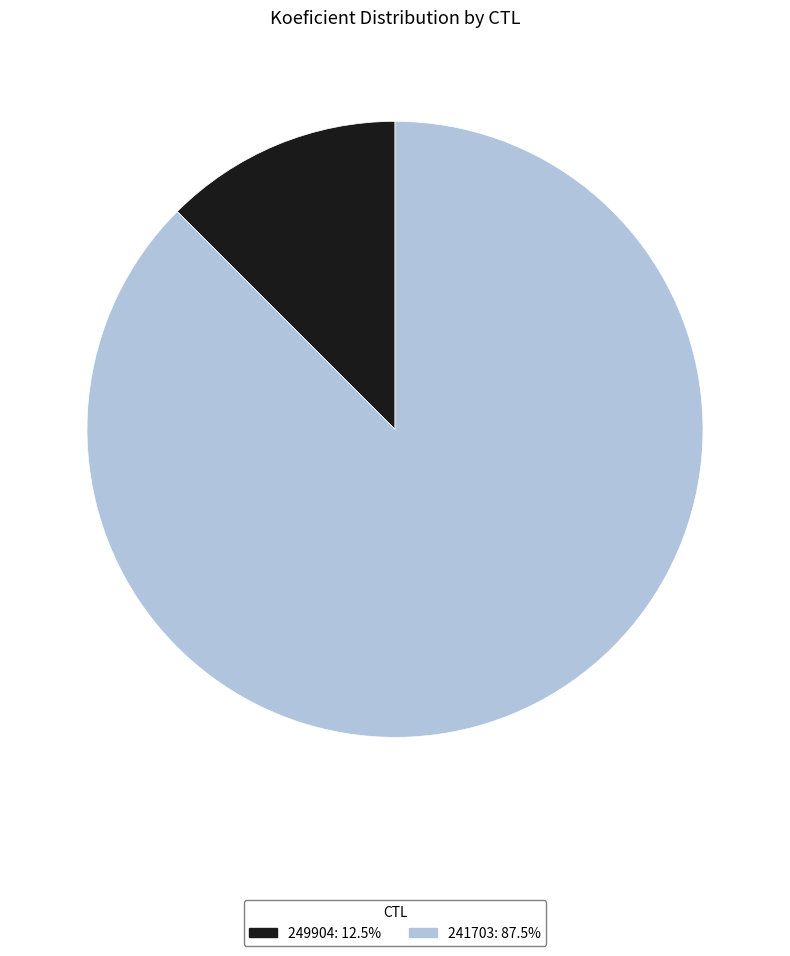

True or false: 249904 accounts for 12% of the total.

True